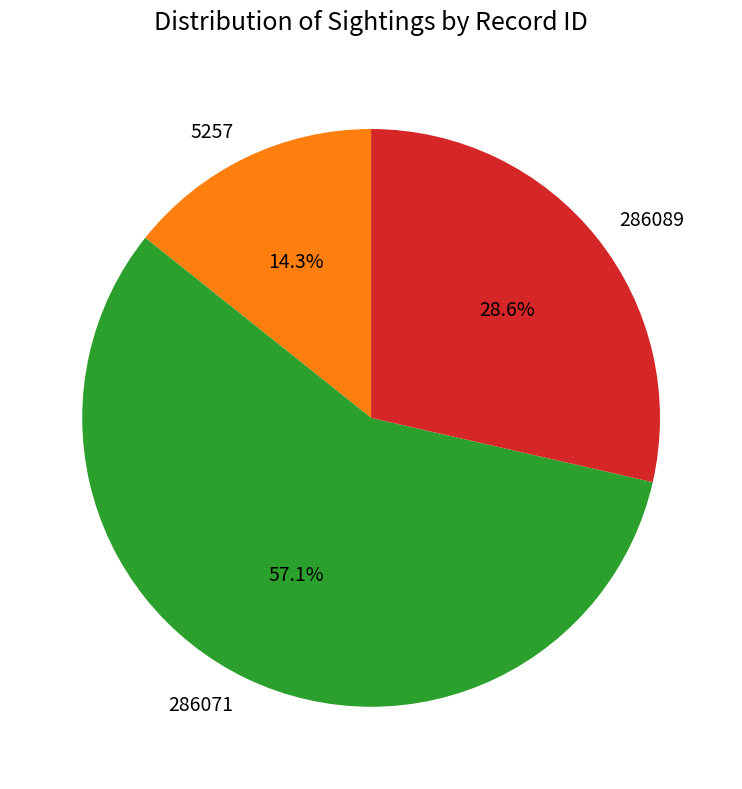

Count the number of slices in the pie.

3